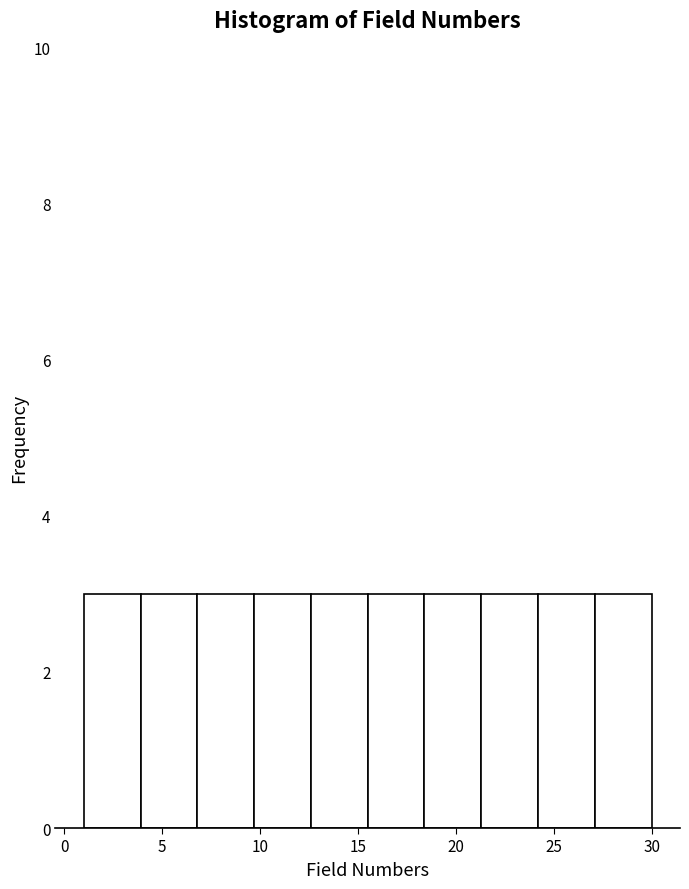

How tall is the bar that spans 24.2 to 27.1 on the x-axis? Neither the bar edges nor the heights are printed on the chart, so give them approximately, as read against the axes.

3